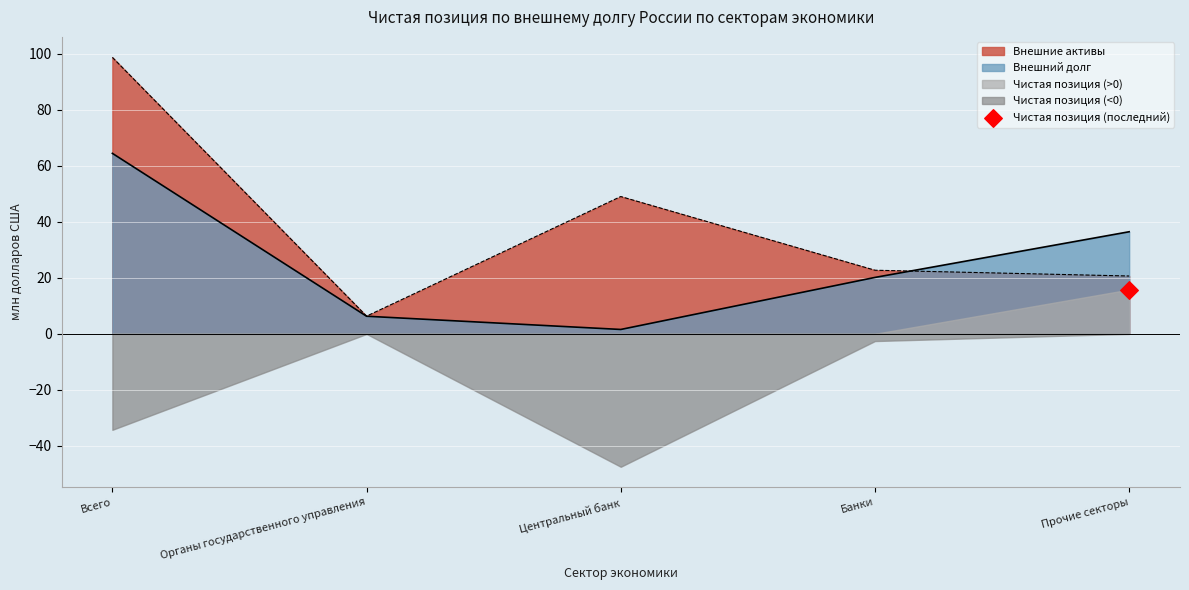

Which series has the largest Y range (max minus min)?

Внешние активы